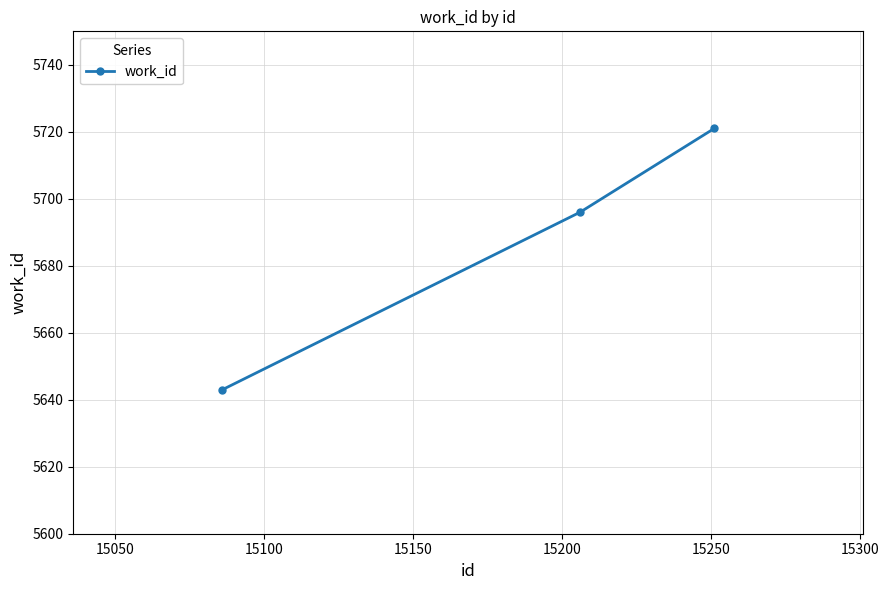

Reading left to right, list all the values displayed in this chart.

5643	5696	5721